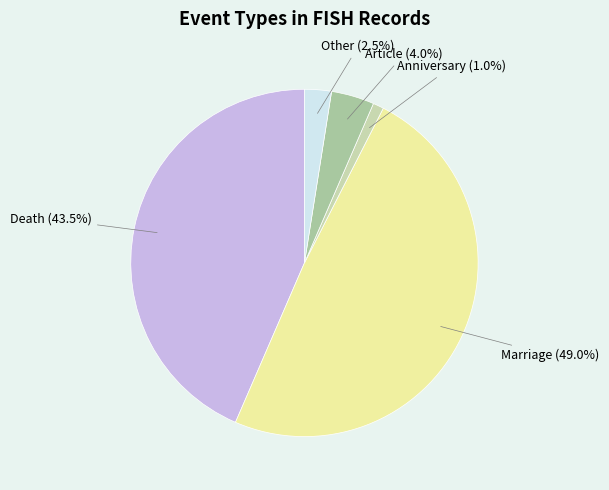

To the nearest percent, what portion does Article represent?

4%